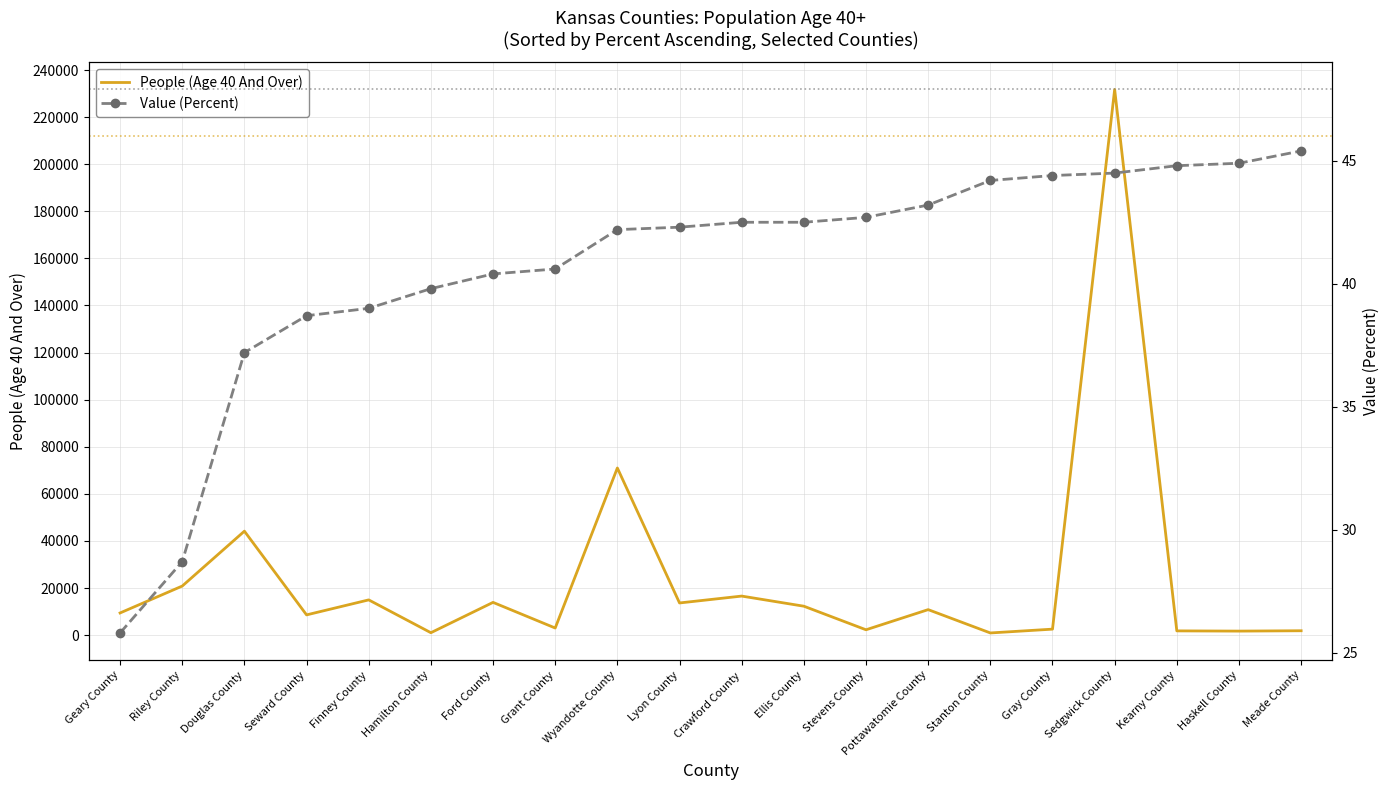

True or false: Value (Percent) and People (Age 40 And Over) cross at least once.

False